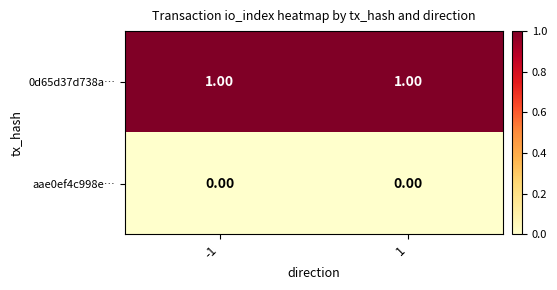

What is the spread (max minus min) of values at 1?

1